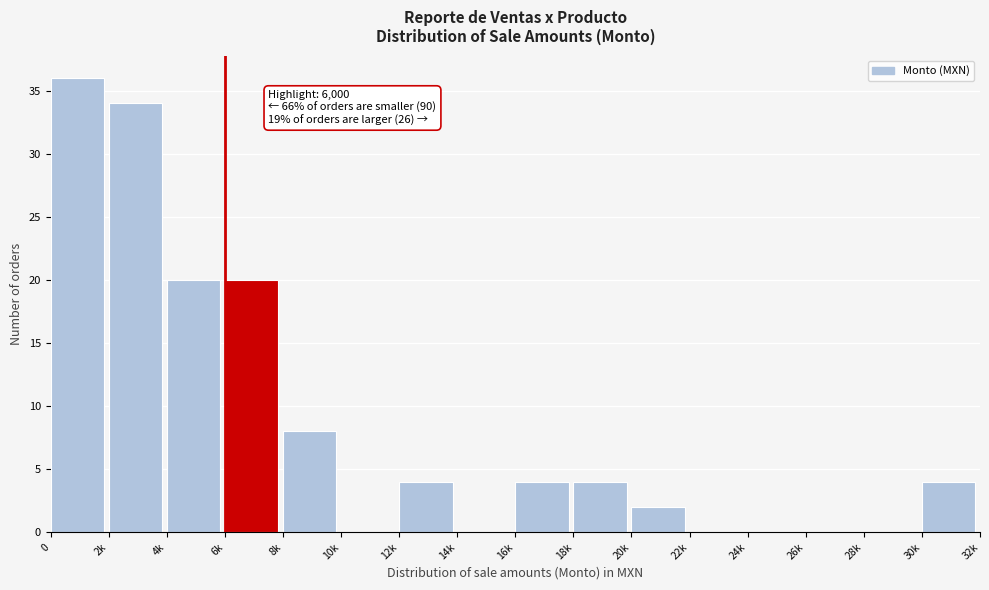

Reading right to left, transcribe all the data shown in this chart.

30k=4	28k=0	26k=0	24k=0	22k=0	20k=2	18k=4	16k=4	14k=0	12k=4	10k=0	8k=8	6k=20	4k=20	2k=34	0=36